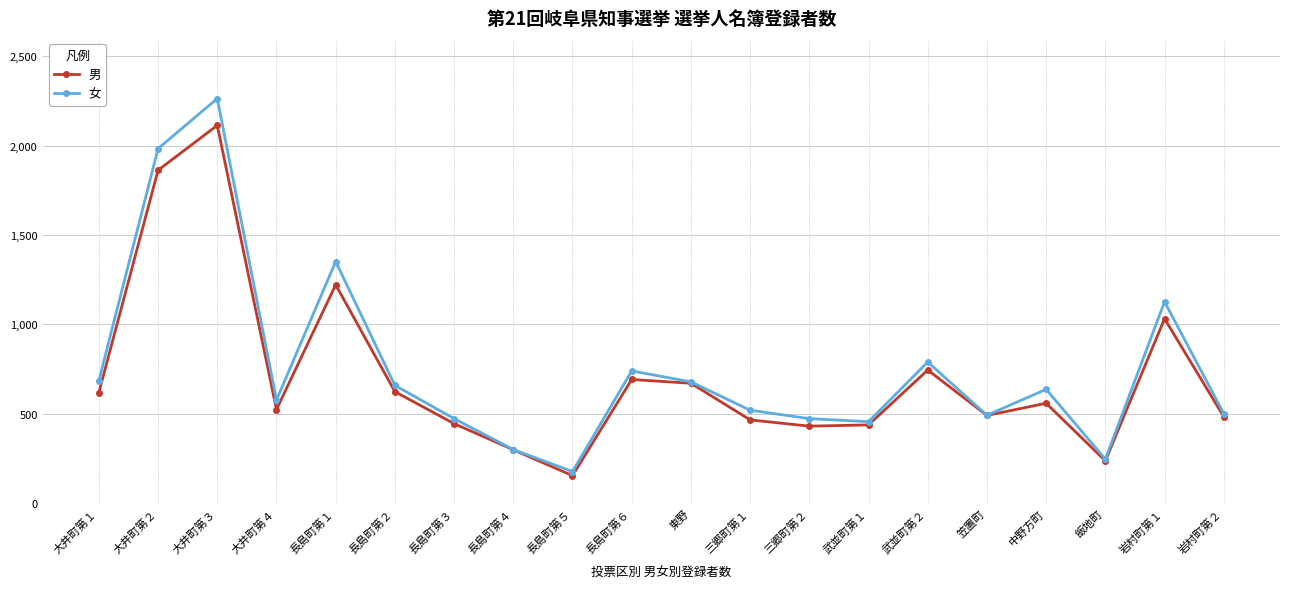

What is the label of the 5th point from the right?

笠置町